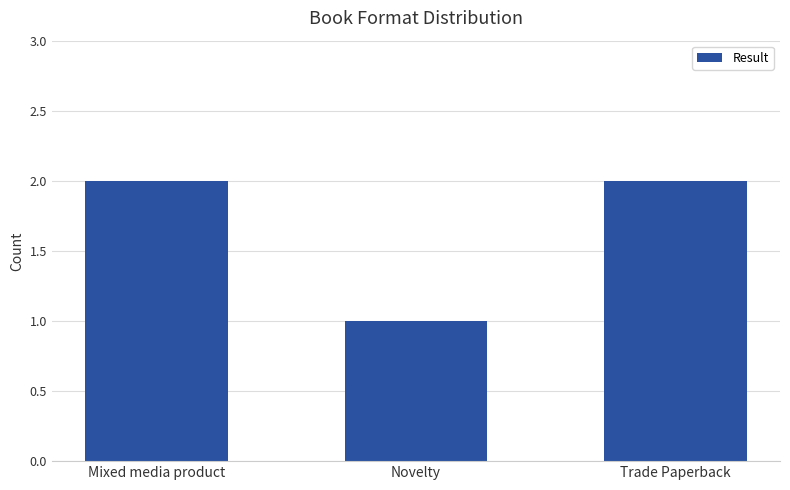

What is the change in value from Novelty to Trade Paperback?

+1